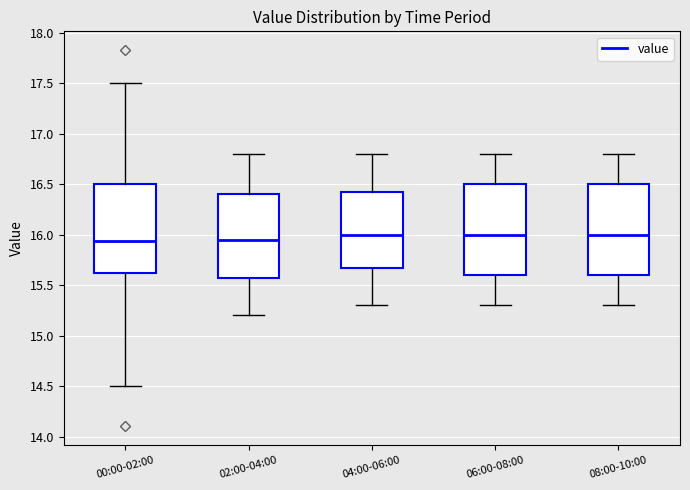

Where does the lower whisker of the box for 00:00-02:00 end on the y-axis? The values are not printed on the chart, so give them approximately, as read against the axis.

14.50